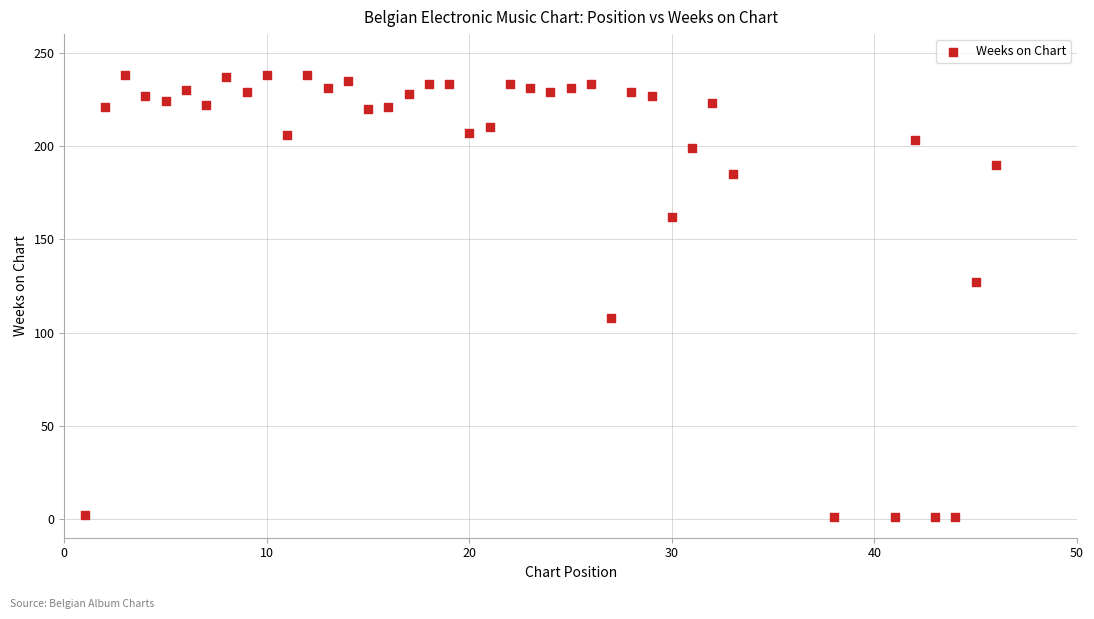

What is the range of Y values (max minus min)?

237